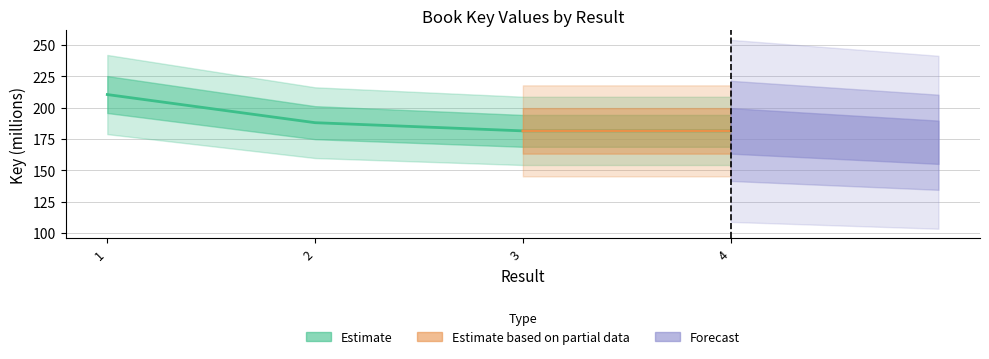

What is the difference between the values at 2 and 3?

6.5